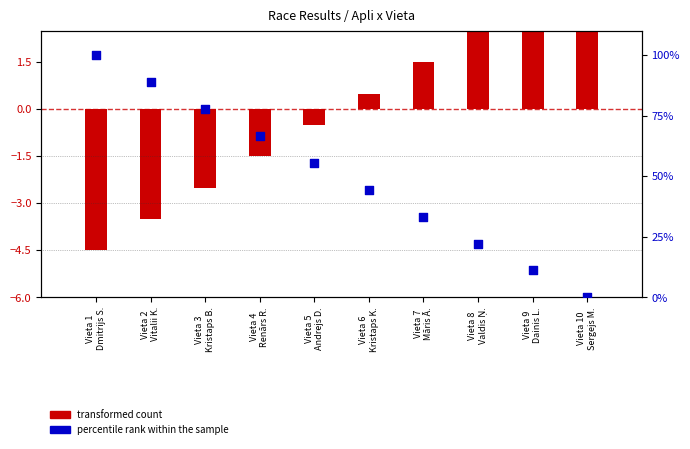

At which category is the sum across all series the highest?

Vieta 1
Dmitrijs S.